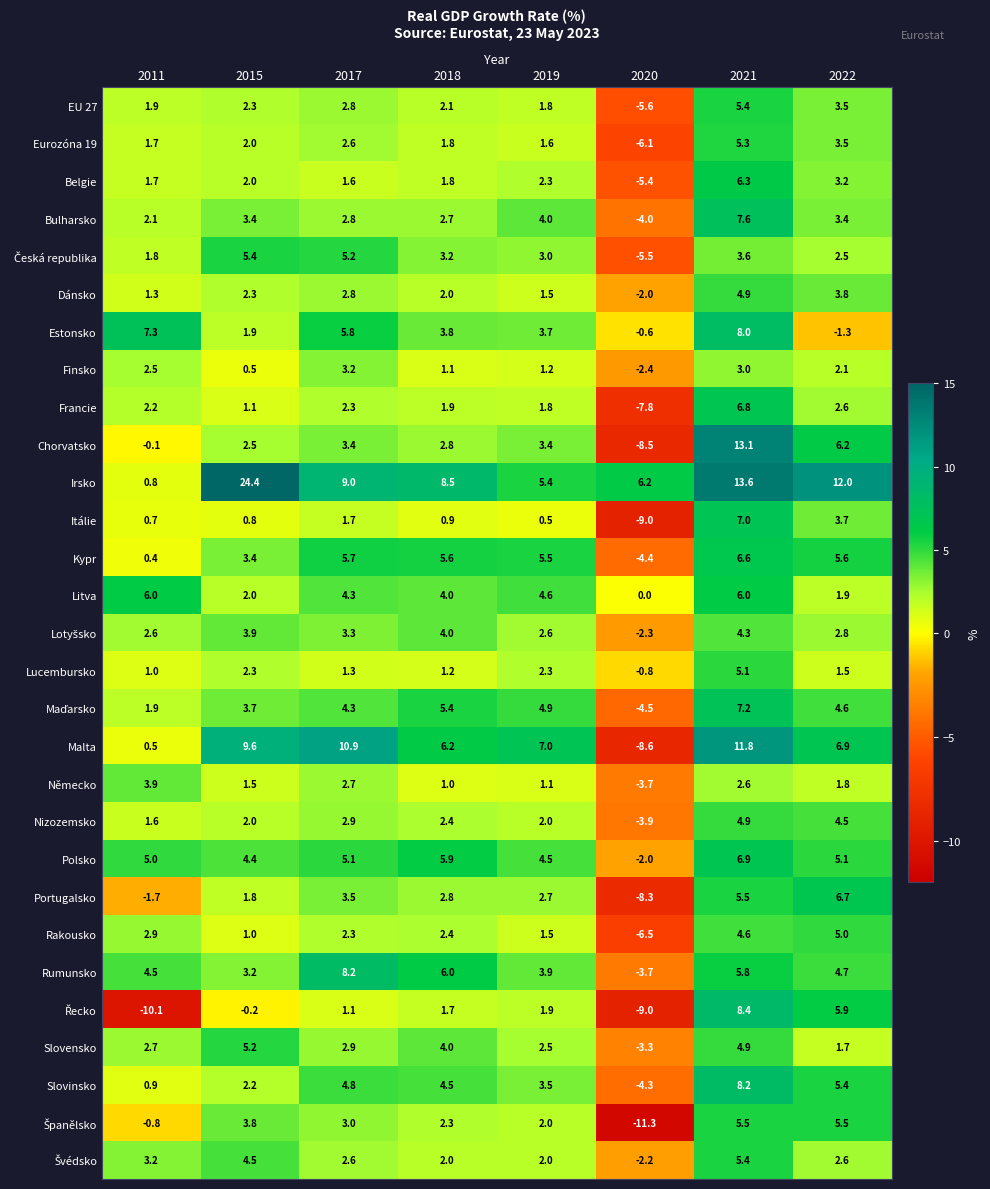

What is the sum of all Estonsko values?

28.6